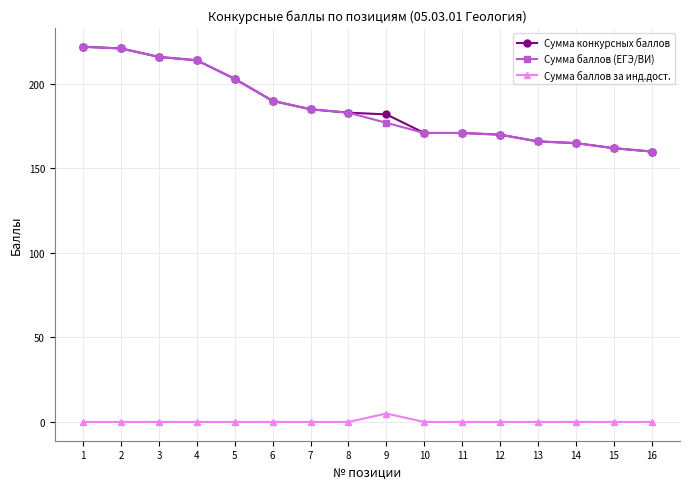

What is the difference between the maximum and minimum values in the Сумма конкурсных баллов series?

62